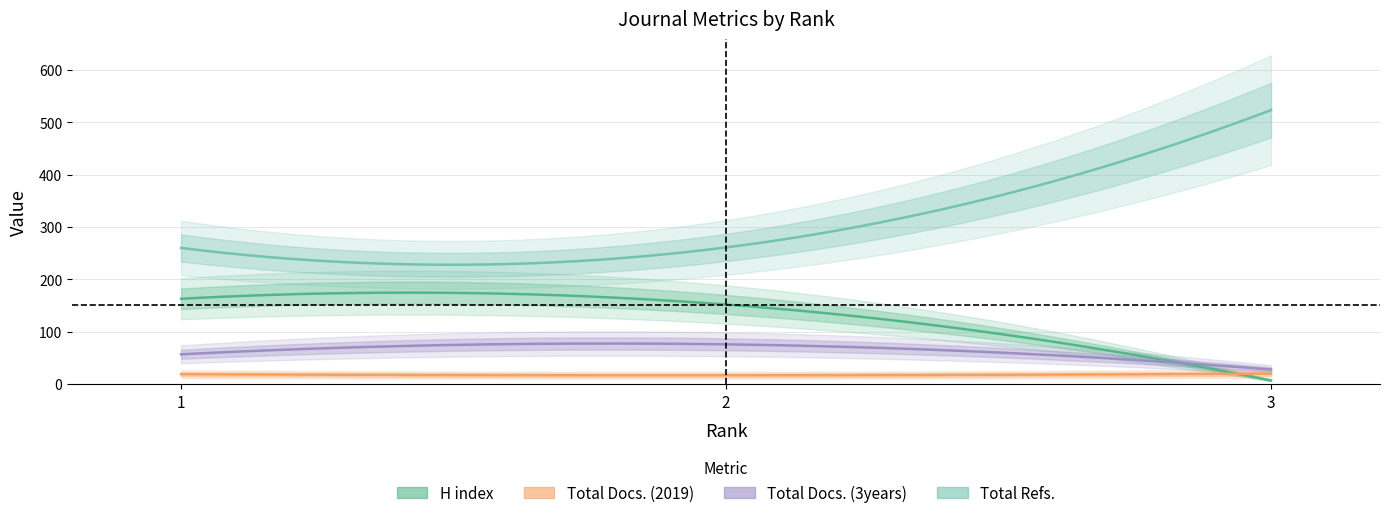

Which series has the largest range (max minus min)?

Total Refs.